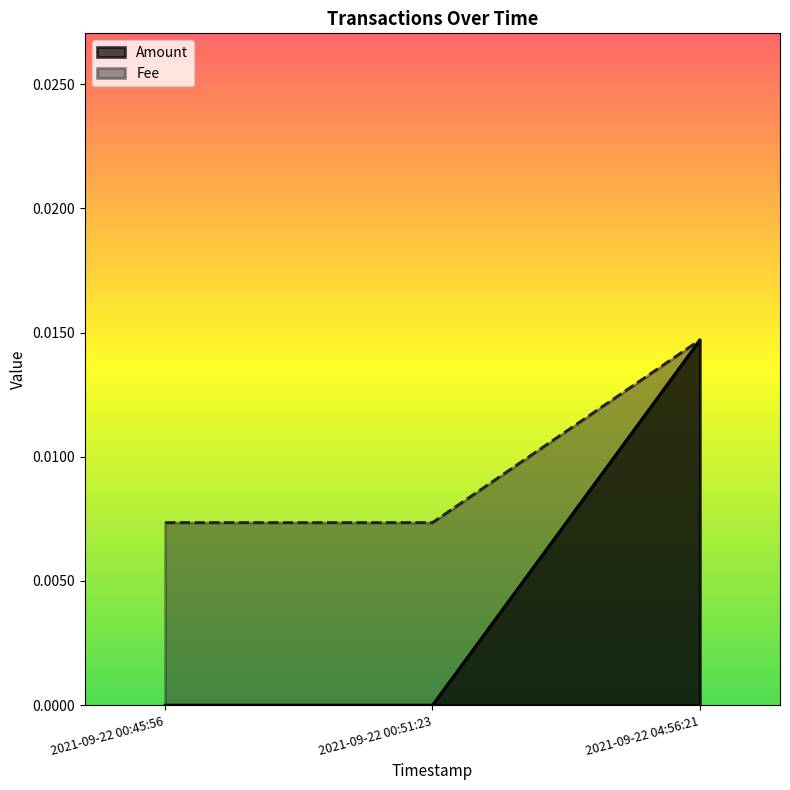

What is the label of the 1st point from the right?

2021-09-22 04:56:21